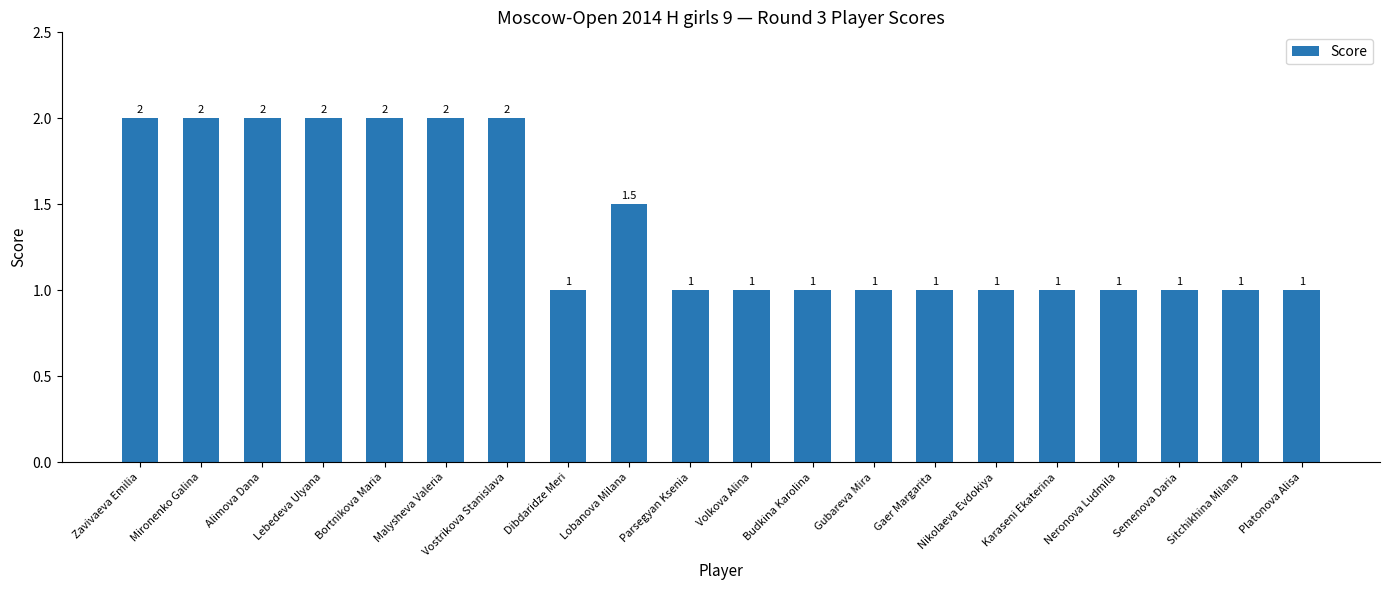

Count the values in the range 1 to 2.

20